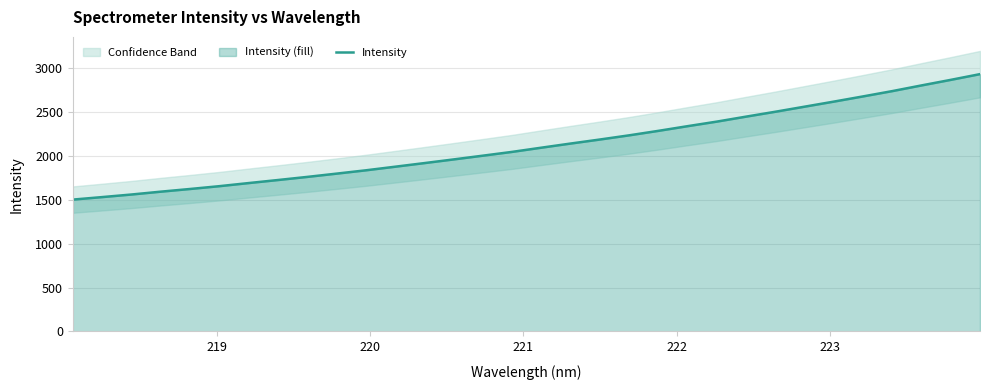

True or false: there are more than 2 points higher than both neighbors.

False